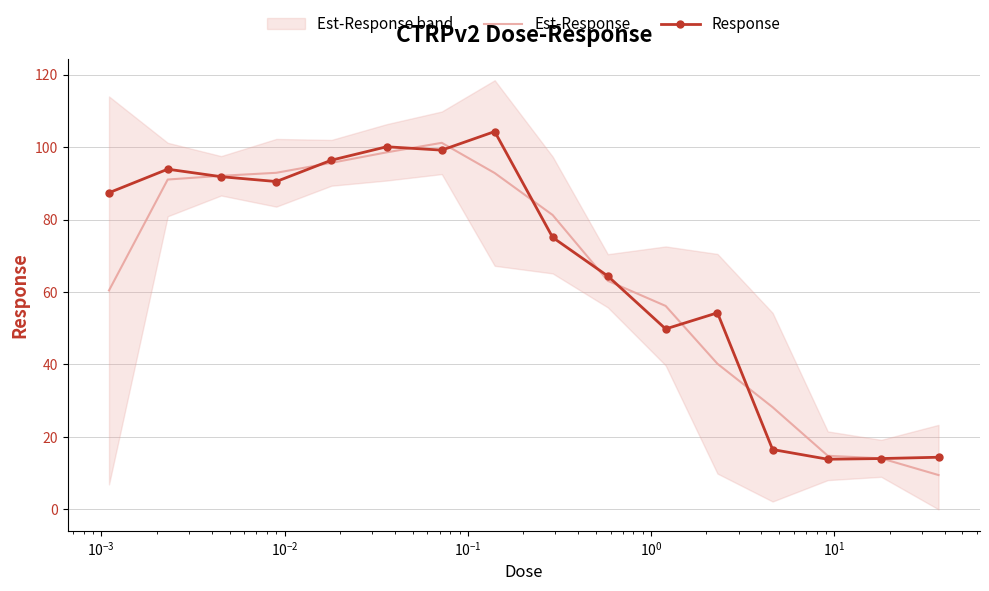

What is the minimum value for Response?

13.8